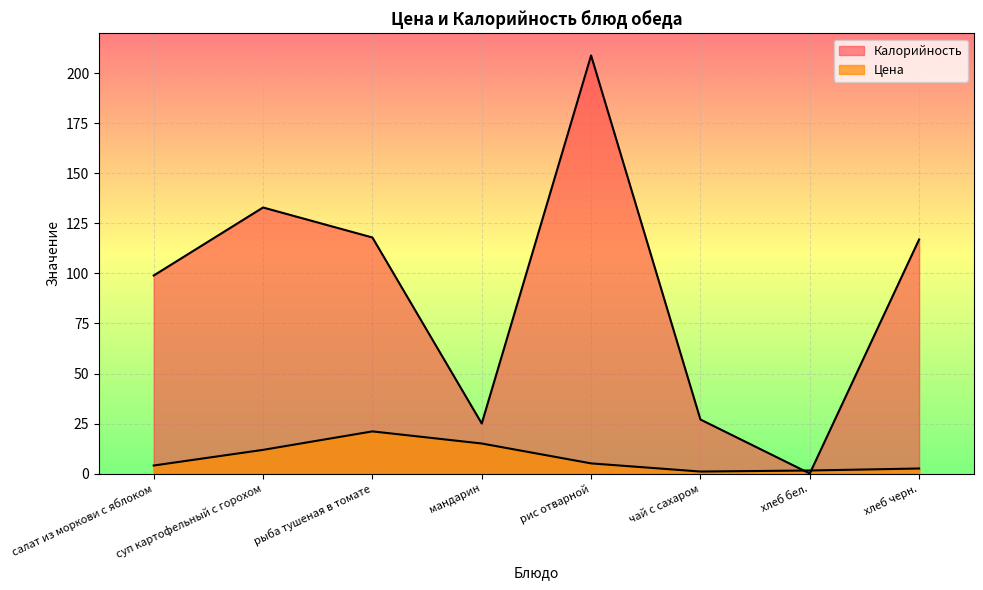

How many lines are shown in the chart?

2